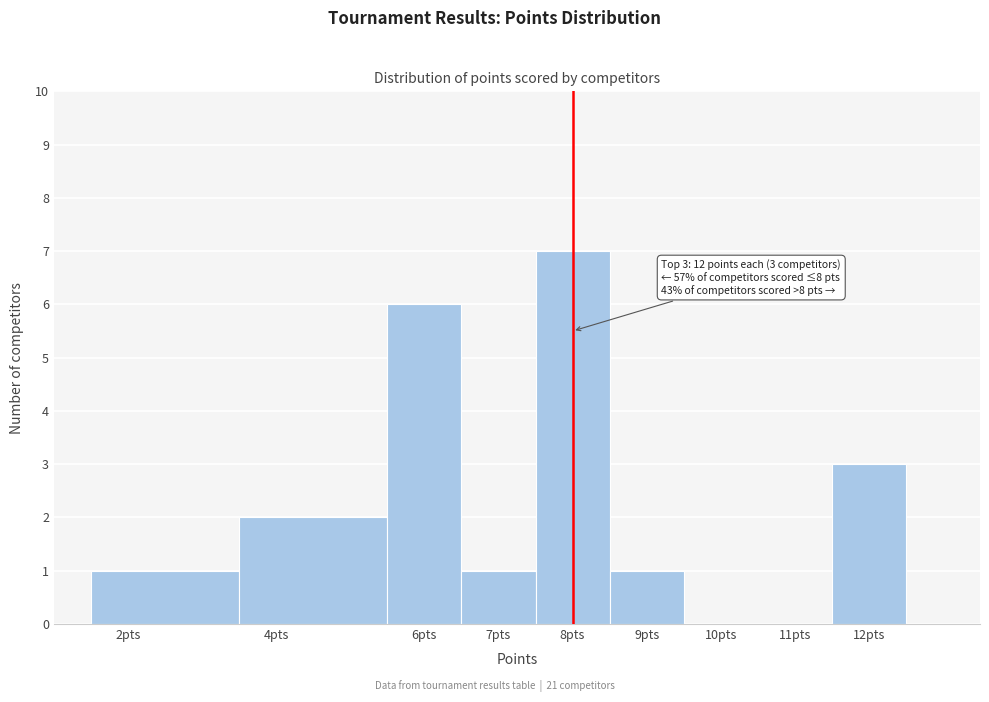

Which range on the x-axis has the tallest bar?

7.5 to 8.5